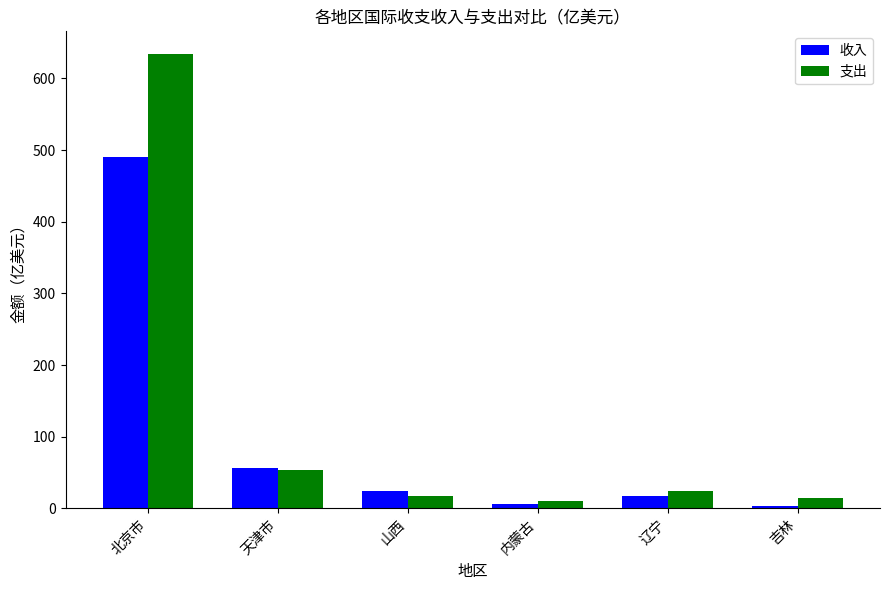

Which series has the widest spread of values?

支出